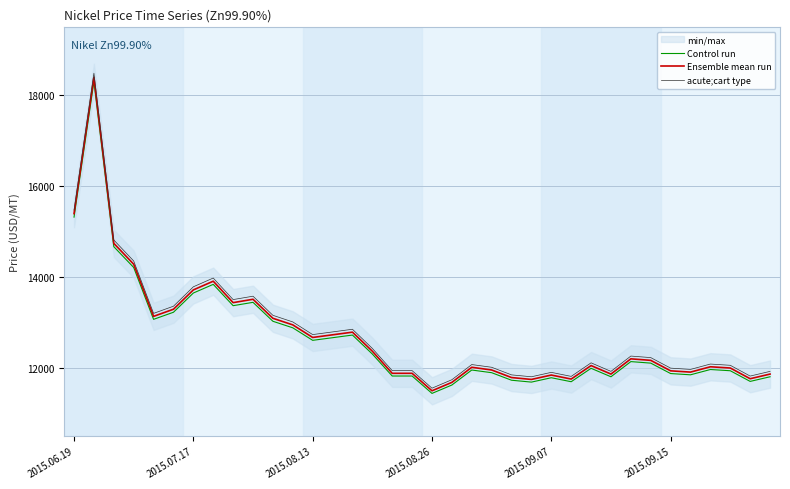

True or false: acute;cart type and Control run intersect in this chart.

False